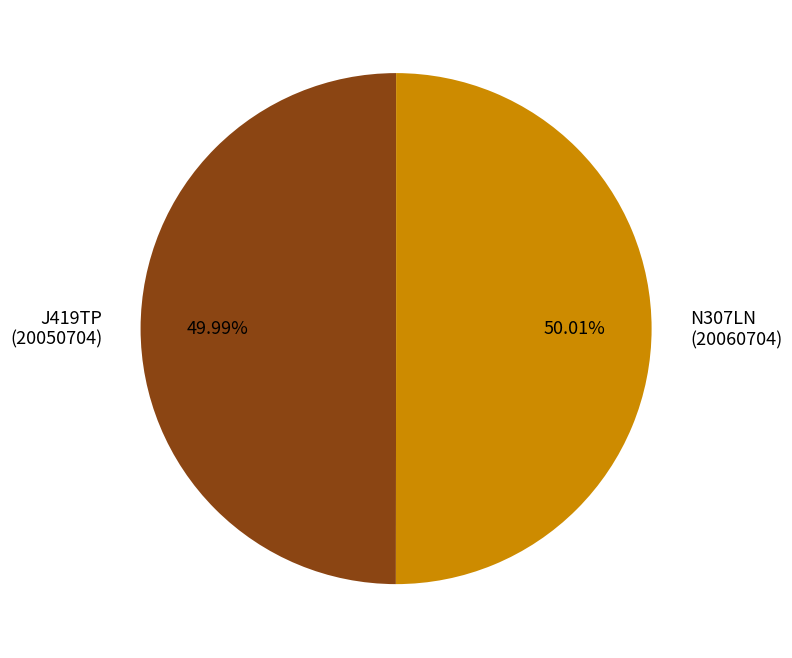

Is there any slice that represents more than half of the pie?

Yes